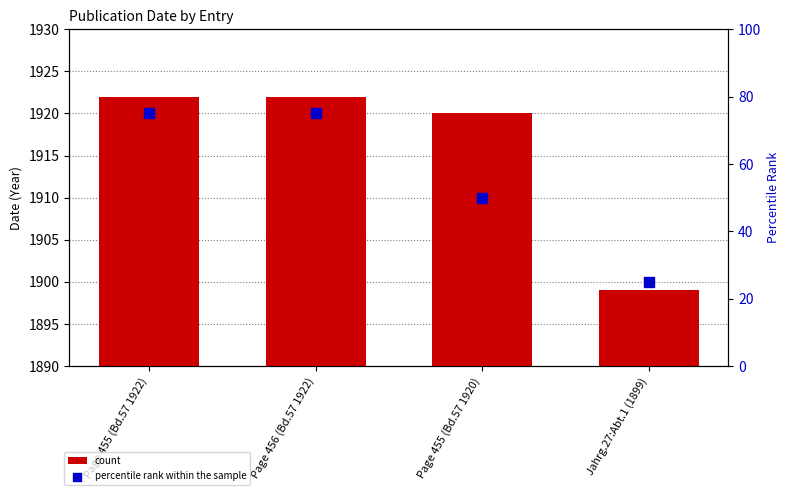

Which series has the largest total across all categories?

count